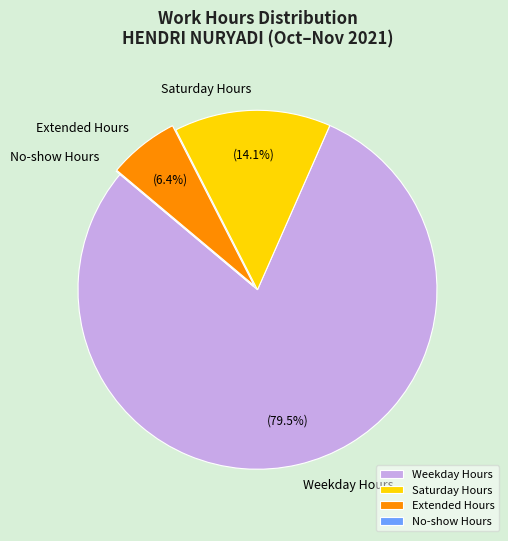

Which category has the biggest portion of the pie?

Weekday Hours